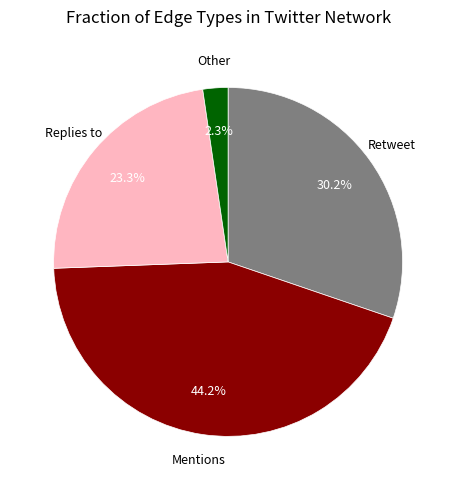

Is there a majority slice in this chart?

No